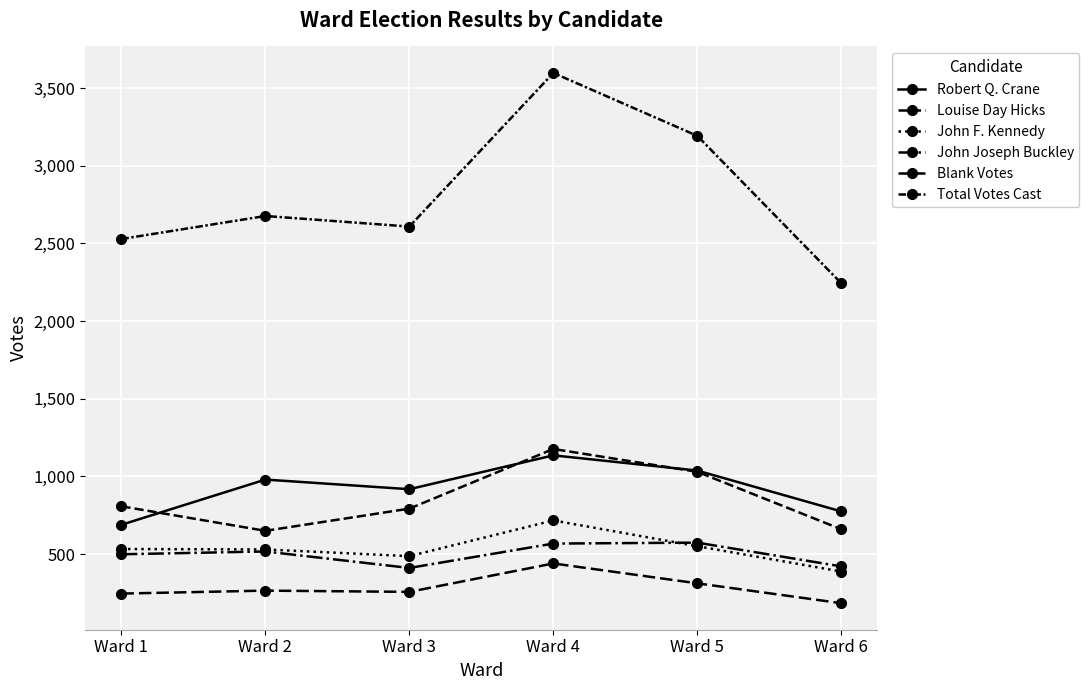

True or false: John Joseph Buckley and Robert Q. Crane intersect in this chart.

False